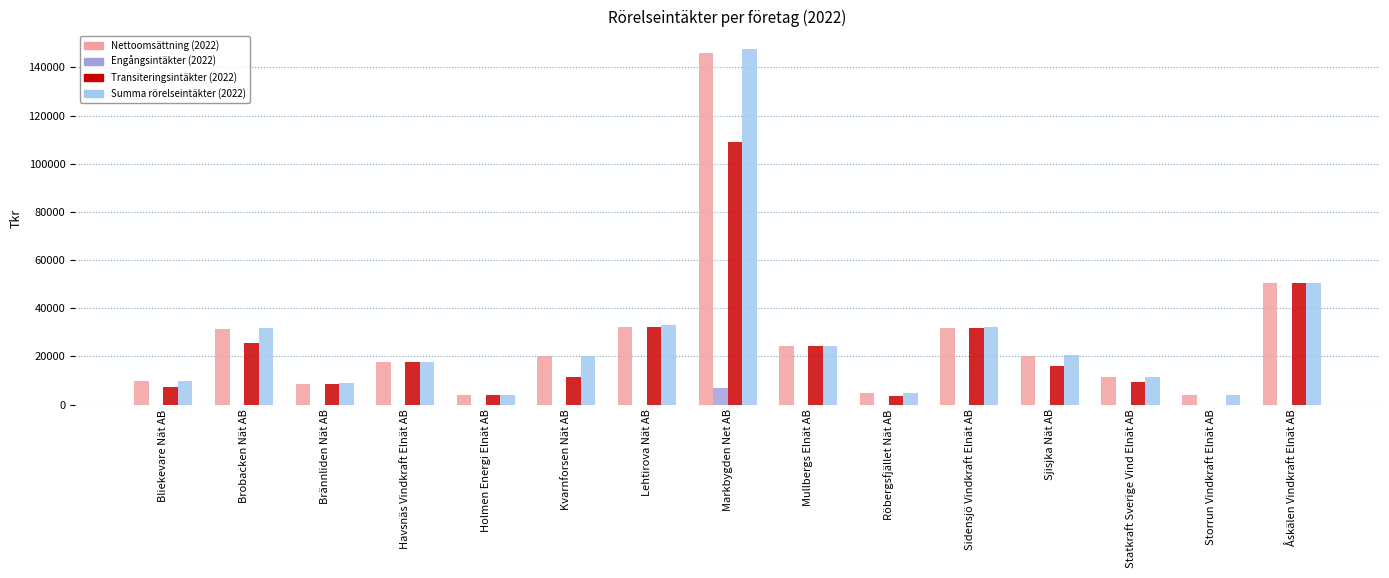

What is the sum of all Summa rörelseintäkter (2022) values?

419667